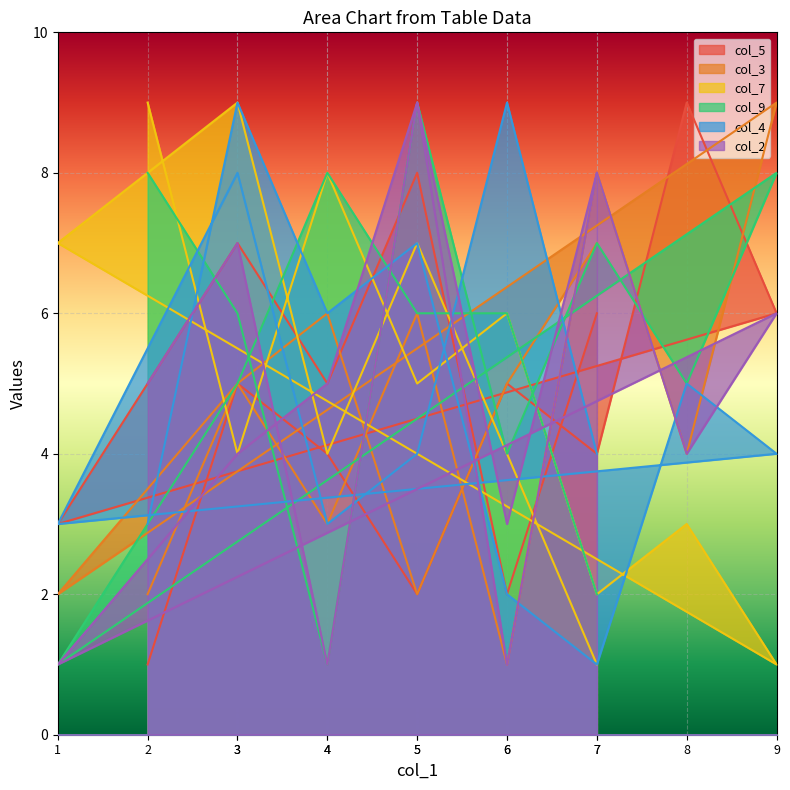

The col_5 series shows 3 at 1. True or false?

True